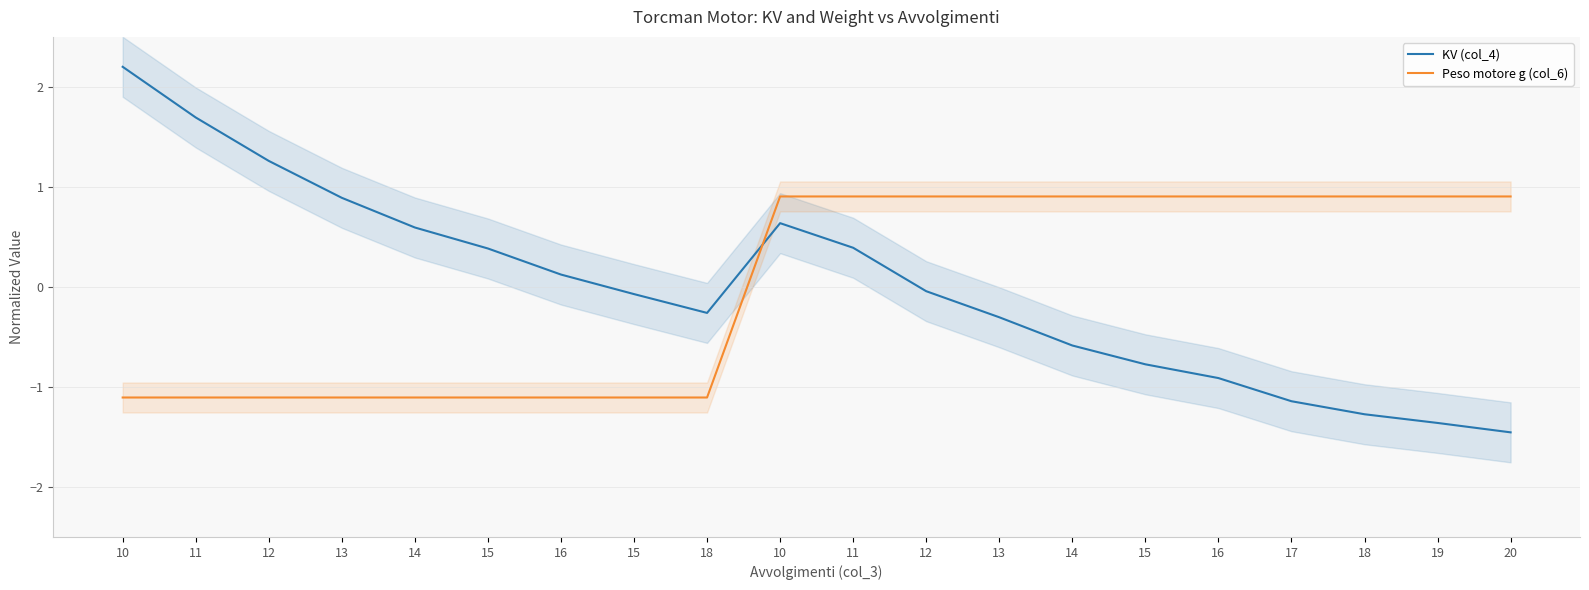

What is the difference between the Peso motore g (col_6) values at 11 and 11?

2.0